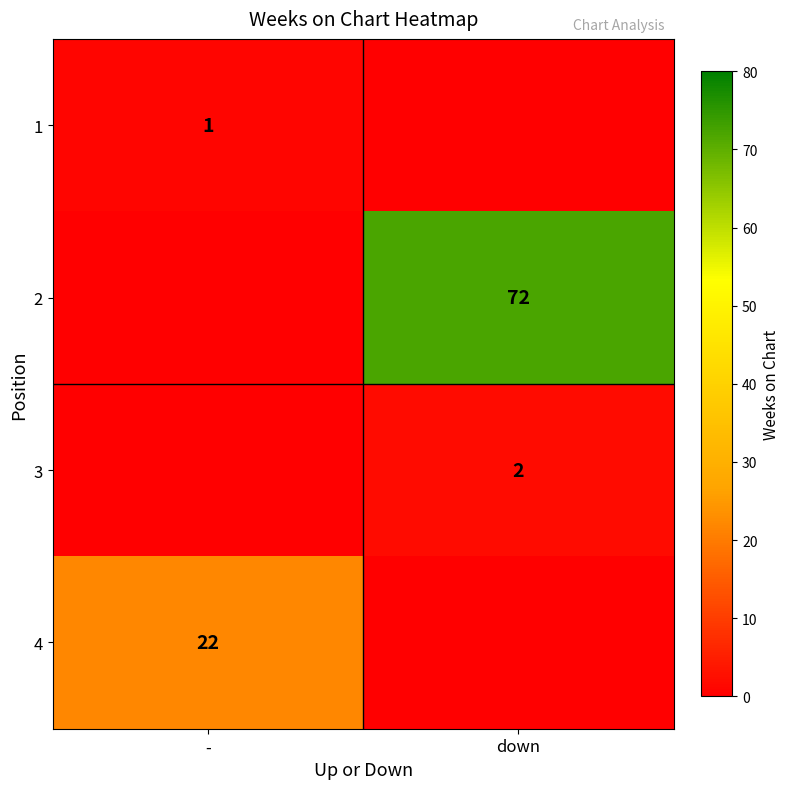

Is it true that 4 equals 22 at -?

True